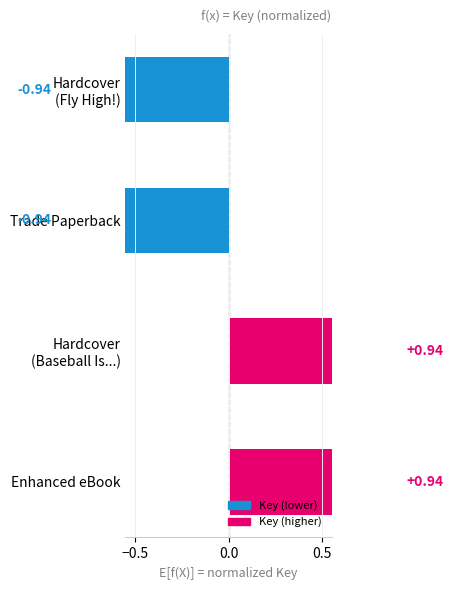

True or false: the data shows 0.9 at Enhanced eBook.

True